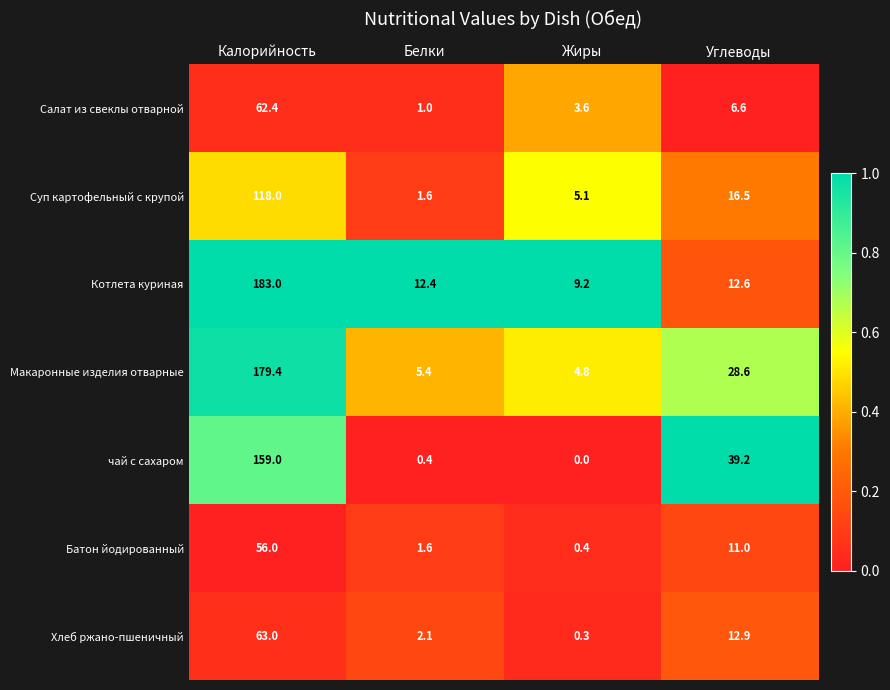

Read the чай с сахаром value at Калорийность.

159.0